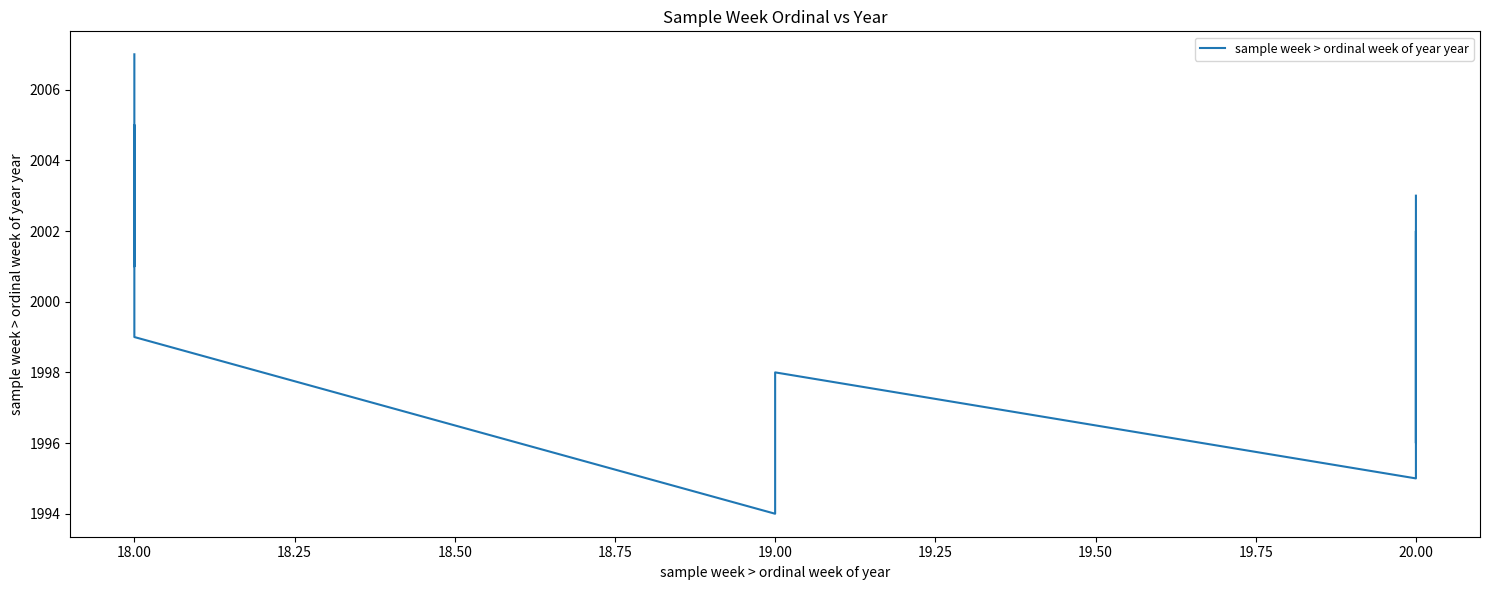

What is the greatest value displayed?

2007